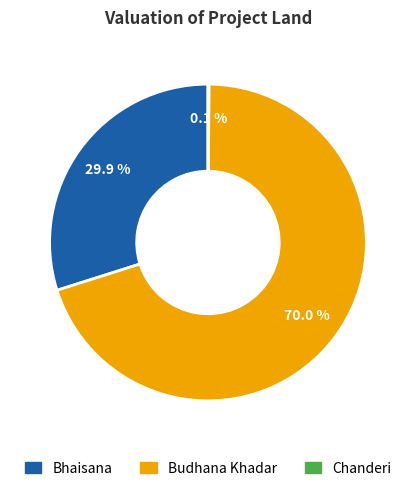

What percentage is NOT represented by Budhana Khadar?

30.0%